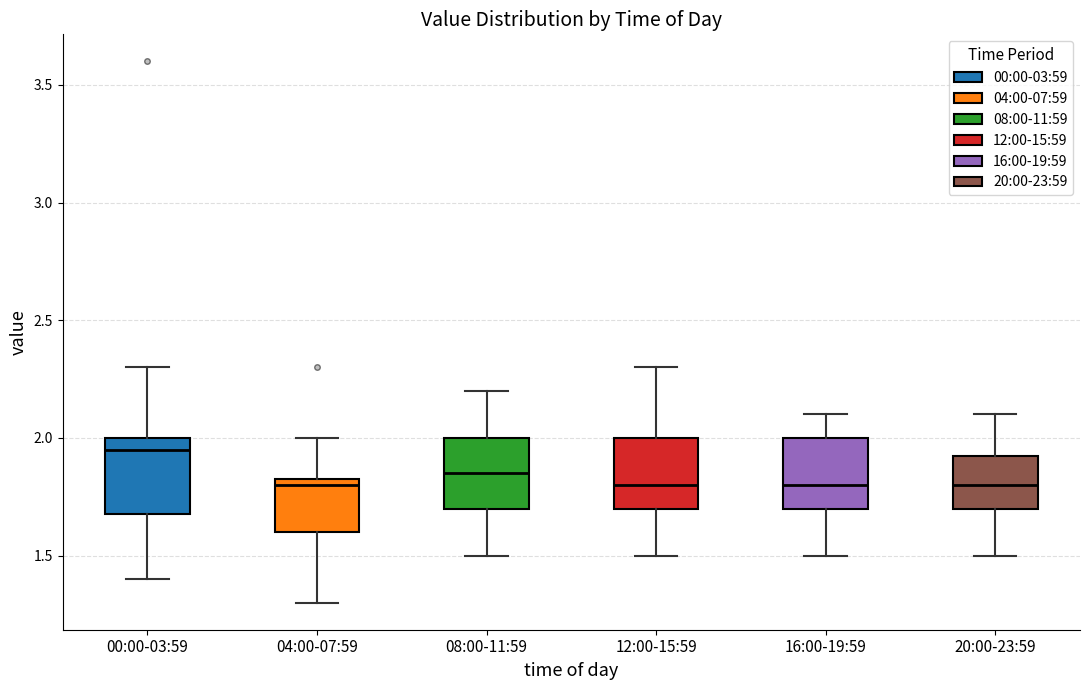

Reading left to right, transcribe this box plot: for each box, give where its median line is, the range the box spans, and where its two whiskers end, as read against the y-axis. The values are not printed on the chart, so give them approximately, as read against the axis.

00:00-03:59: median 1.95, box 1.70 to 2.00, whiskers 1.40 to 2.30
04:00-07:59: median 1.80, box 1.60 to 1.85, whiskers 1.30 to 2.00
08:00-11:59: median 1.85, box 1.70 to 2.00, whiskers 1.50 to 2.20
12:00-15:59: median 1.80, box 1.70 to 2.00, whiskers 1.50 to 2.30
16:00-19:59: median 1.80, box 1.70 to 2.00, whiskers 1.50 to 2.10
20:00-23:59: median 1.80, box 1.70 to 1.95, whiskers 1.50 to 2.10